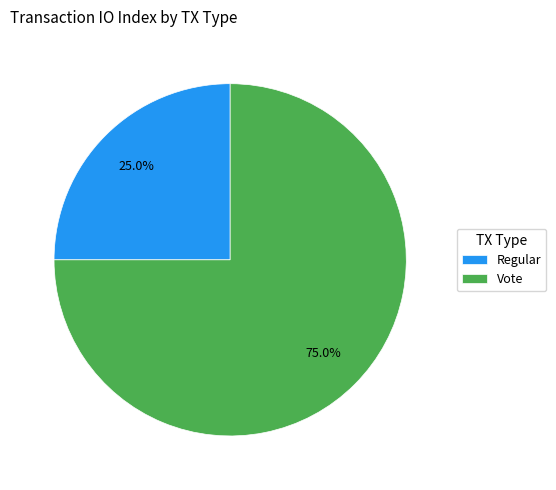

What percentage is the Regular slice, to the nearest percent?

25%